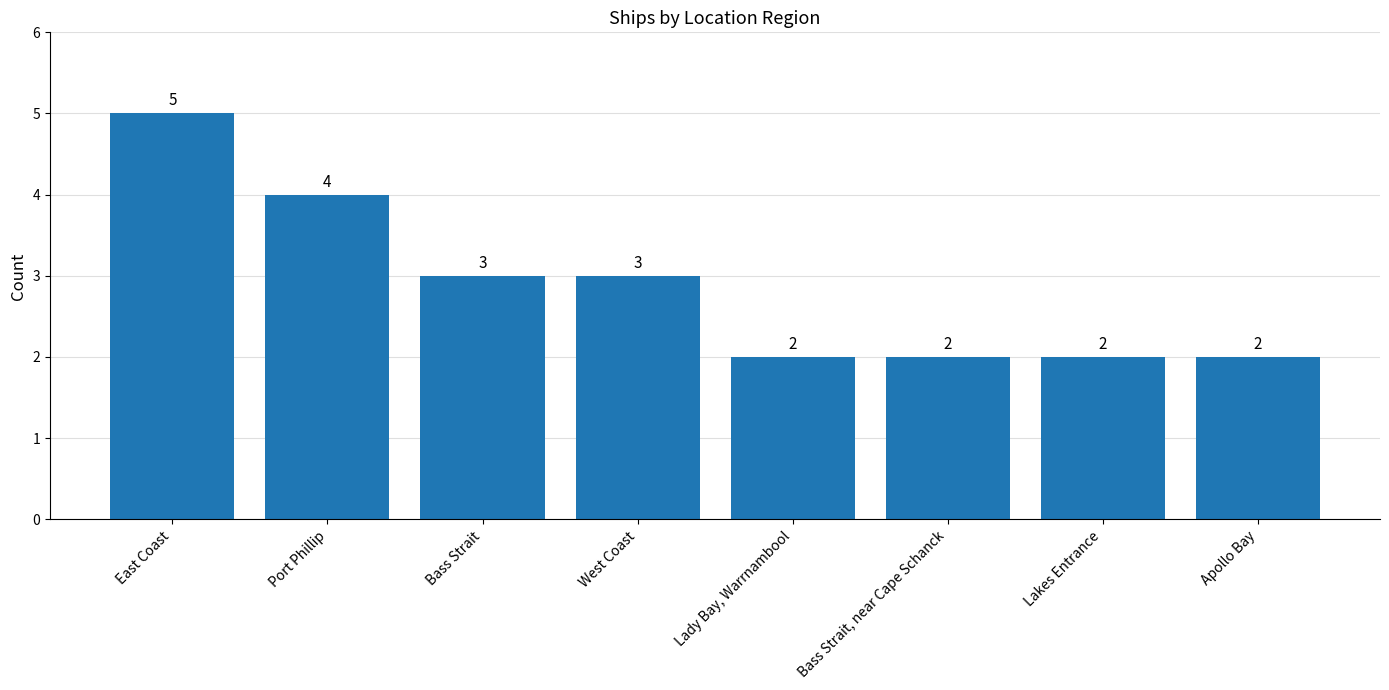

Reading left to right, what are all the values shown in this chart?

East Coast=5	Port Phillip=4	Bass Strait=3	West Coast=3	Lady Bay, Warrnambool=2	Bass Strait, near Cape Schanck=2	Lakes Entrance=2	Apollo Bay=2